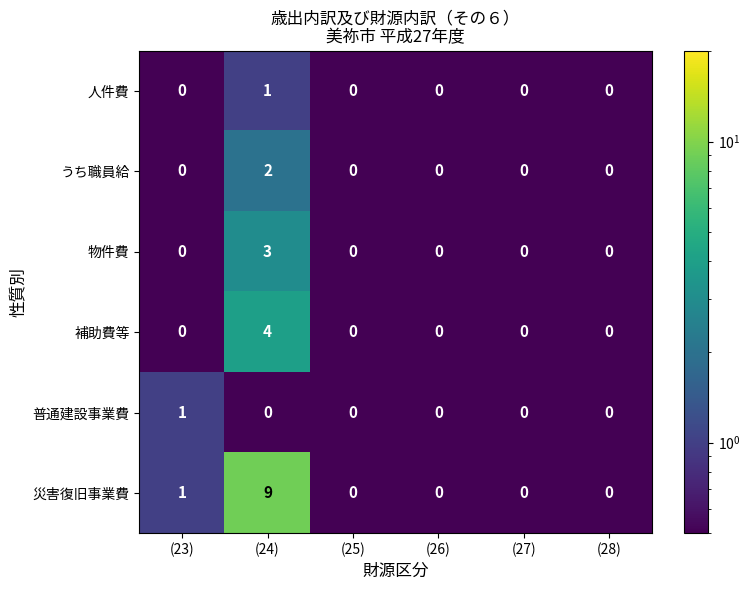

What is the total value across all series at (28)?

0